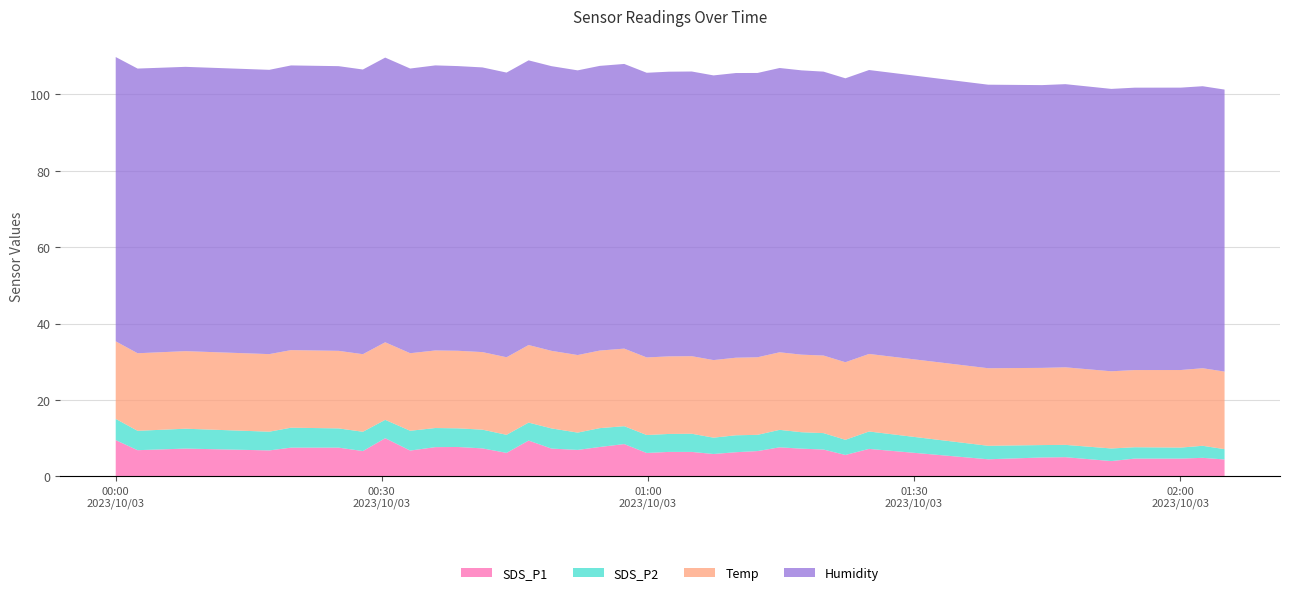

Reading right to left, transcribe all the data shown in this chart.

SDS_P1: 4.5	4.9	4.7	4.7	4.0	5.0	5.0	4.5	7.2	5.6	7.0	7.3	7.6	6.7	6.3	5.9	6.4	6.4	6.2	8.5	7.7	7.0	7.3	9.4	6.2	7.3	7.7	7.7	6.8	10.0	6.7	7.5	7.5	6.8	7.3	6.9	9.5
SDS_P2: 2.7	3.1	2.9	3.0	3.3	3.2	3.2	3.5	4.5	4.0	4.3	4.3	4.6	4.2	4.4	4.3	4.8	4.7	4.7	4.7	4.9	4.5	5.3	4.7	4.7	4.9	4.9	5.0	5.2	4.8	5.0	5.0	5.2	4.9	5.2	5.1	5.5
Temp: 20.3	20.3	20.3	20.2	20.2	20.3	20.2	20.3	20.3	20.3	20.3	20.3	20.3	20.3	20.3	20.3	20.3	20.3	20.3	20.3	20.3	20.3	20.3	20.3	20.3	20.3	20.3	20.3	20.3	20.3	20.3	20.3	20.3	20.3	20.3	20.3	20.3
Humidity: 73.8	73.8	73.9	73.9	73.9	74.1	74.0	74.2	74.3	74.3	74.3	74.4	74.4	74.4	74.5	74.5	74.5	74.5	74.5	74.5	74.5	74.5	74.5	74.5	74.5	74.5	74.5	74.6	74.5	74.5	74.5	74.5	74.5	74.4	74.4	74.5	74.4